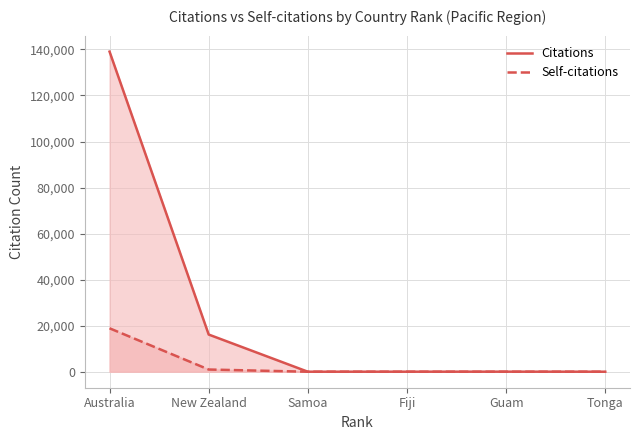

How many positive values does the Self-citations series have?

2